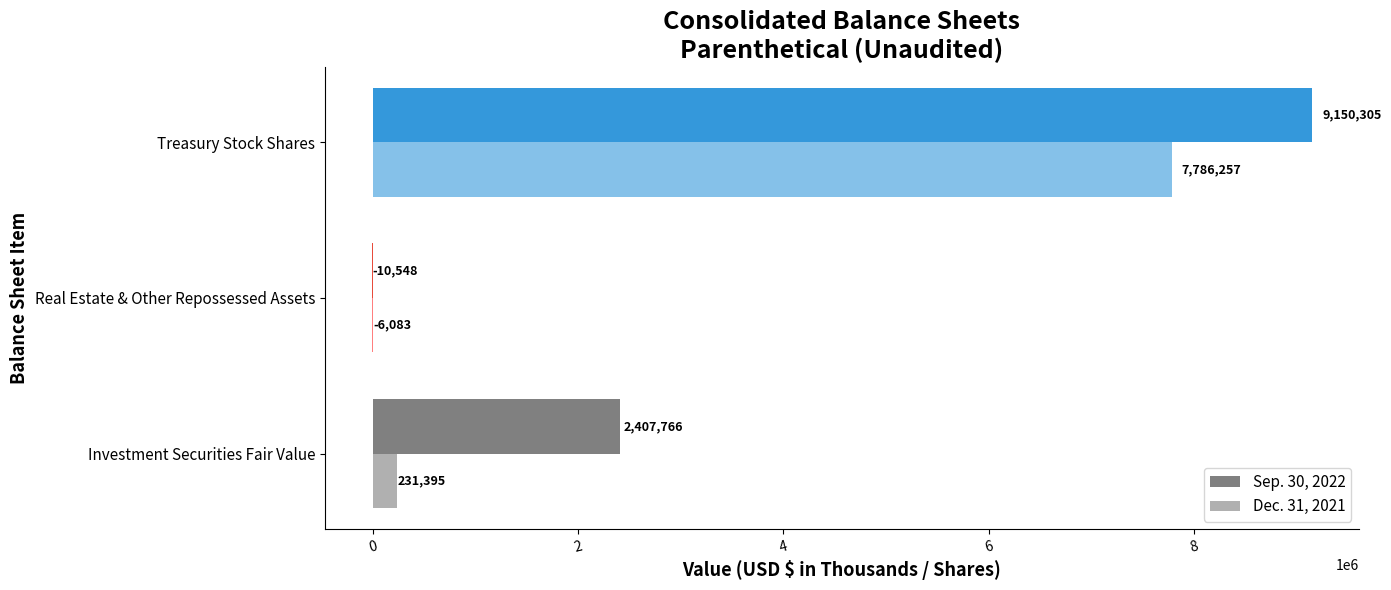

Which series changed the most between Investment Securities Fair Value and Treasury Stock Shares?

Dec. 31, 2021